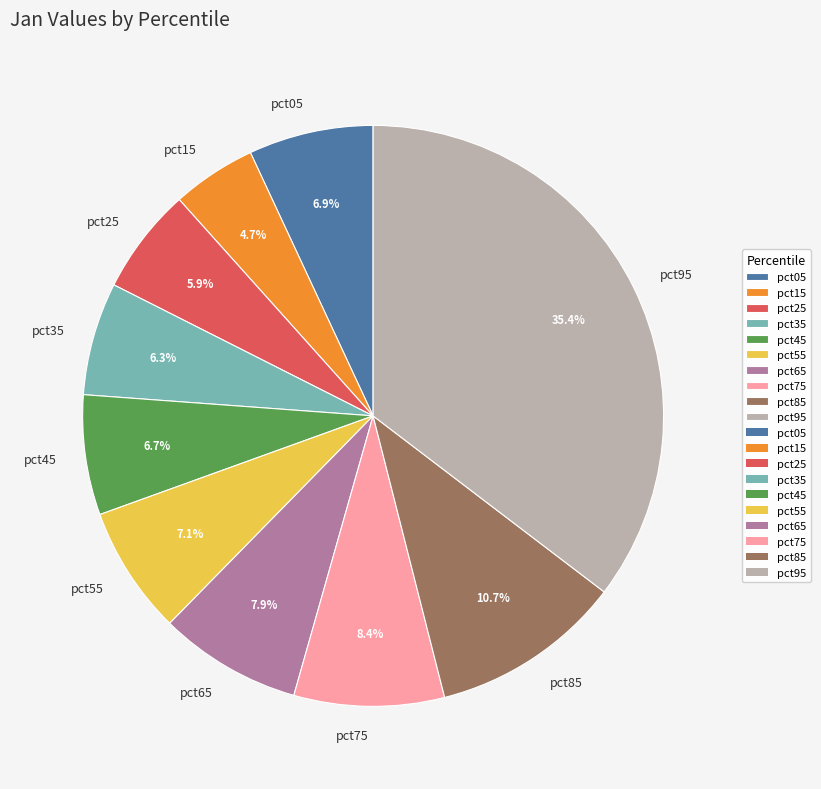

Combined, what portion of the pie is pct15 and pct05?

11.6%